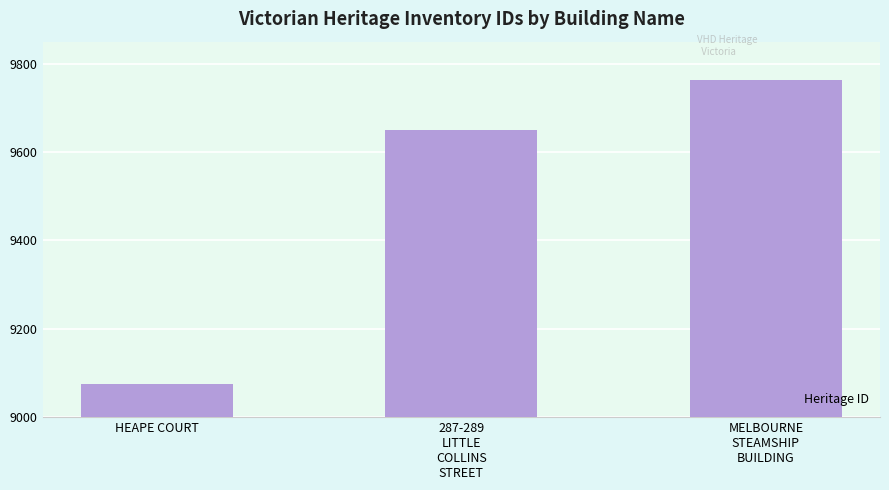

List the labels in order of value, smallest first.

HEAPE COURT, 287-289
LITTLE
COLLINS
STREET, MELBOURNE
STEAMSHIP
BUILDING